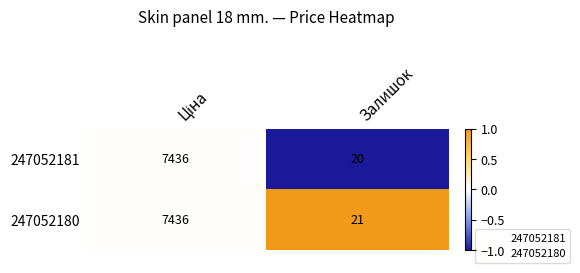

The 247052181 series shows 20 at Залишок. True or false?

True